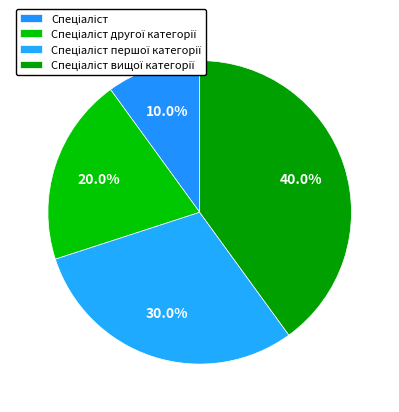

Which category has the biggest portion of the pie?

Спеціаліст вищої категорії